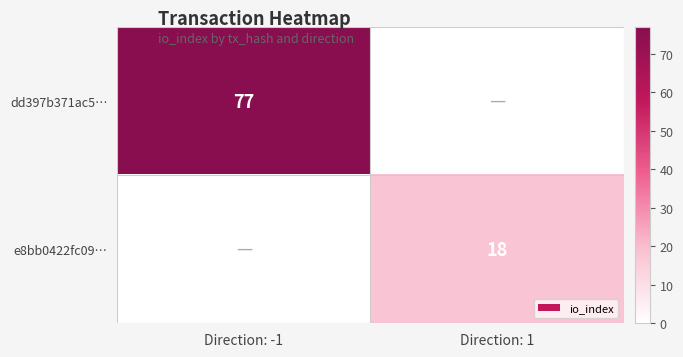

The dd397b371ac5… series shows 77 at Direction: -1. True or false?

True